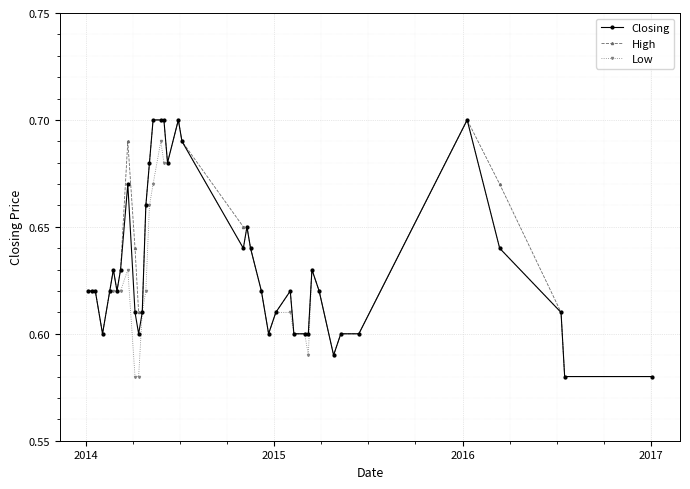

At how many categories does at least one series exceed 0?

40